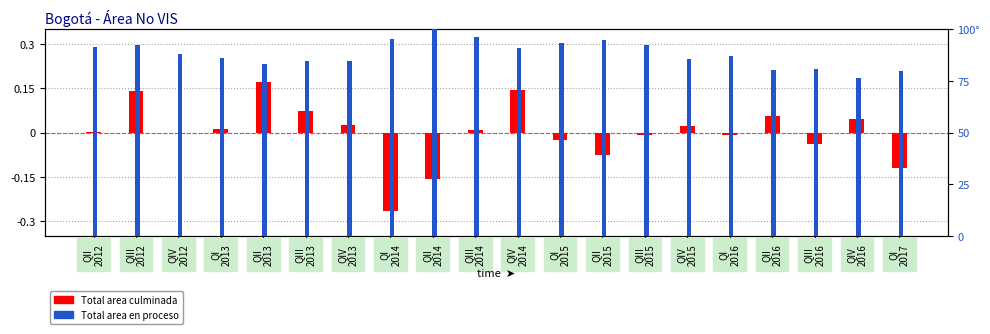

List the labels in order of Total area en proceso value, smallest first.

QIV
2016, QI
2017, QII
2016, QIII
2016, QII
2013, QIV
2013, QIII
2013, QIV
2015, QI
2013, QI
2016, QIV
2012, QIV
2014, QII
2012, QIII
2015, QIII
2012, QI
2015, QII
2015, QI
2014, QIII
2014, QII
2014